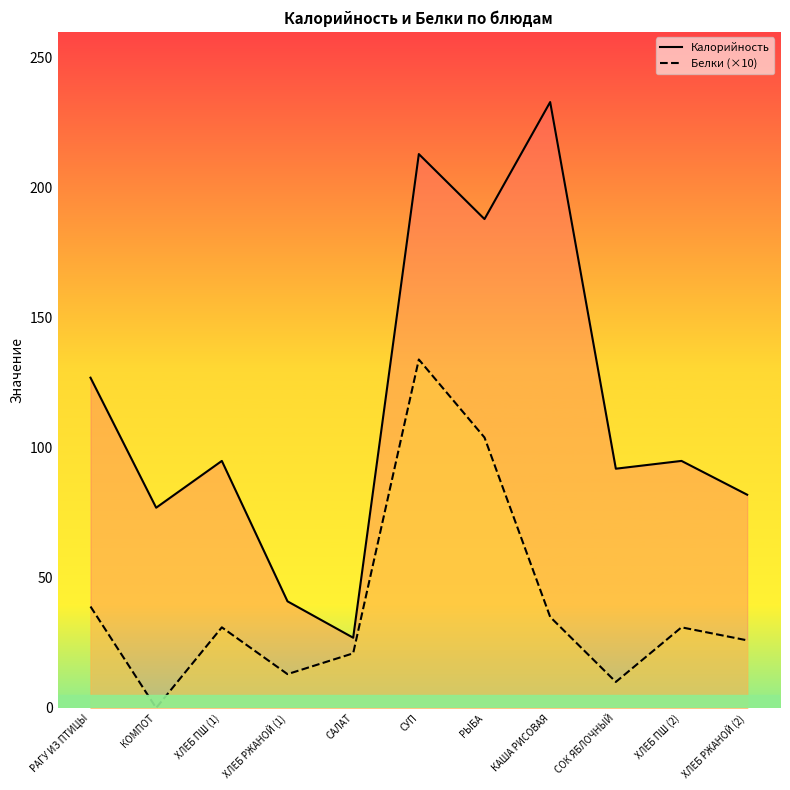

Which series has the largest range (max minus min)?

Калорийность